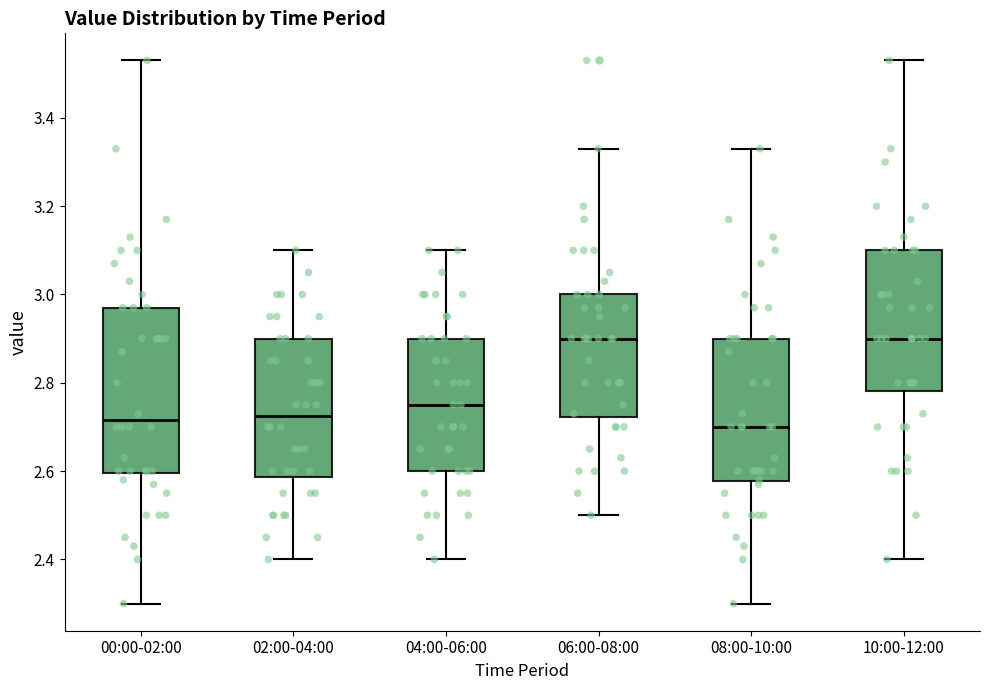

Reading left to right, transcribe this box plot: for each box, give where its median line is, the range the box spans, and where its two whiskers end, as read against the y-axis. The values are not printed on the chart, so give them approximately, as read against the axis.

00:00-02:00: median 2.72, box 2.60 to 2.98, whiskers 2.30 to 3.54
02:00-04:00: median 2.72, box 2.58 to 2.90, whiskers 2.40 to 3.10
04:00-06:00: median 2.76, box 2.60 to 2.90, whiskers 2.40 to 3.10
06:00-08:00: median 2.90, box 2.72 to 3.00, whiskers 2.50 to 3.34
08:00-10:00: median 2.70, box 2.58 to 2.90, whiskers 2.30 to 3.34
10:00-12:00: median 2.90, box 2.78 to 3.10, whiskers 2.40 to 3.54